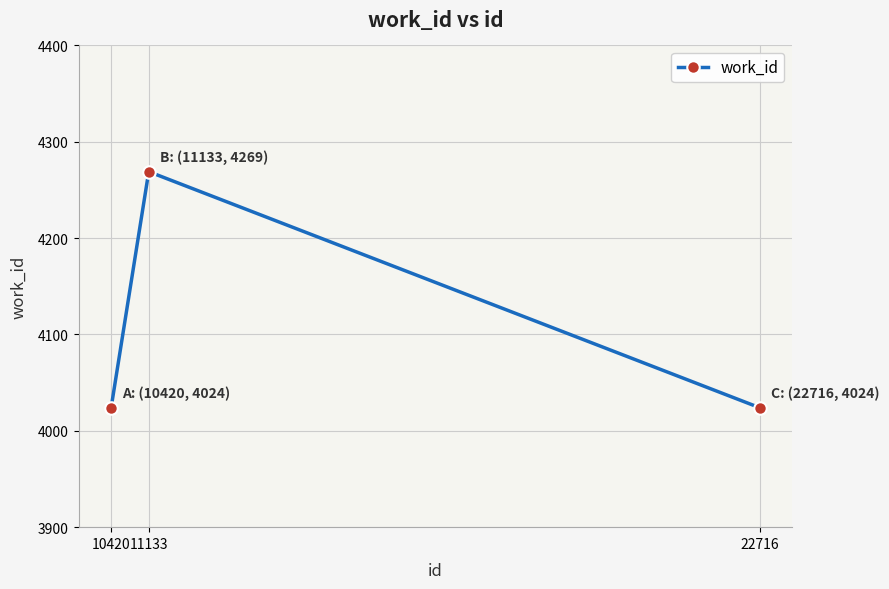

What is the value of the 1st point from the left?

4024